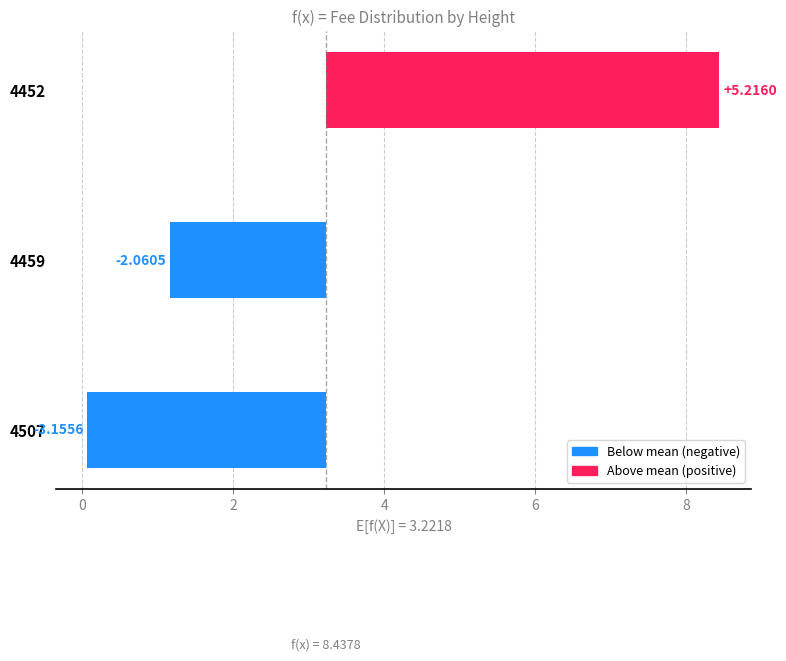

How many bars are there in total?

3